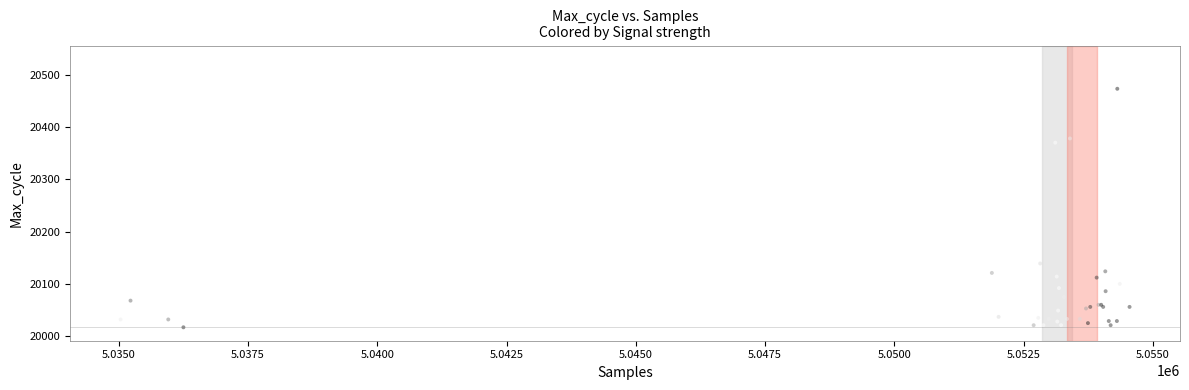

What Y value in the scatter plot is closest to 20273?

20370